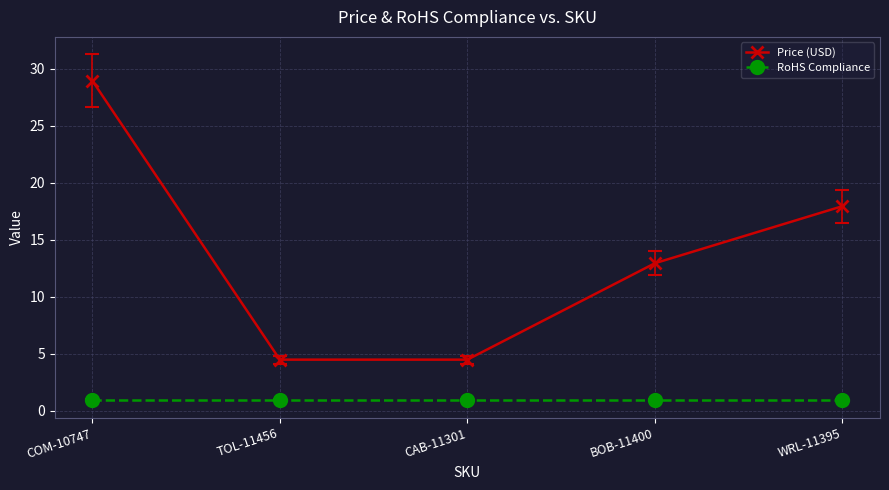

What is the sum of the Price (USD) values at CAB-11301 and COM-10747?

33.5